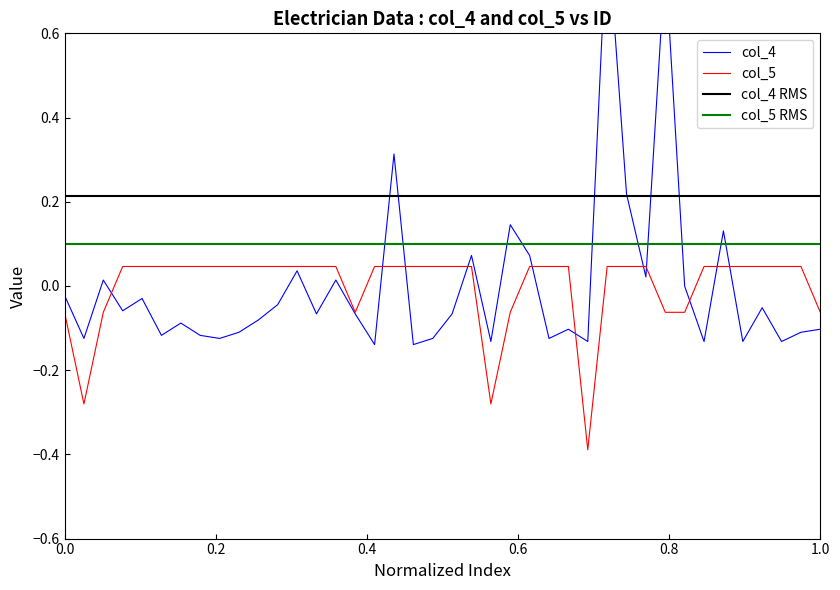

What is the lowest value of the col_5 series?

-0.4